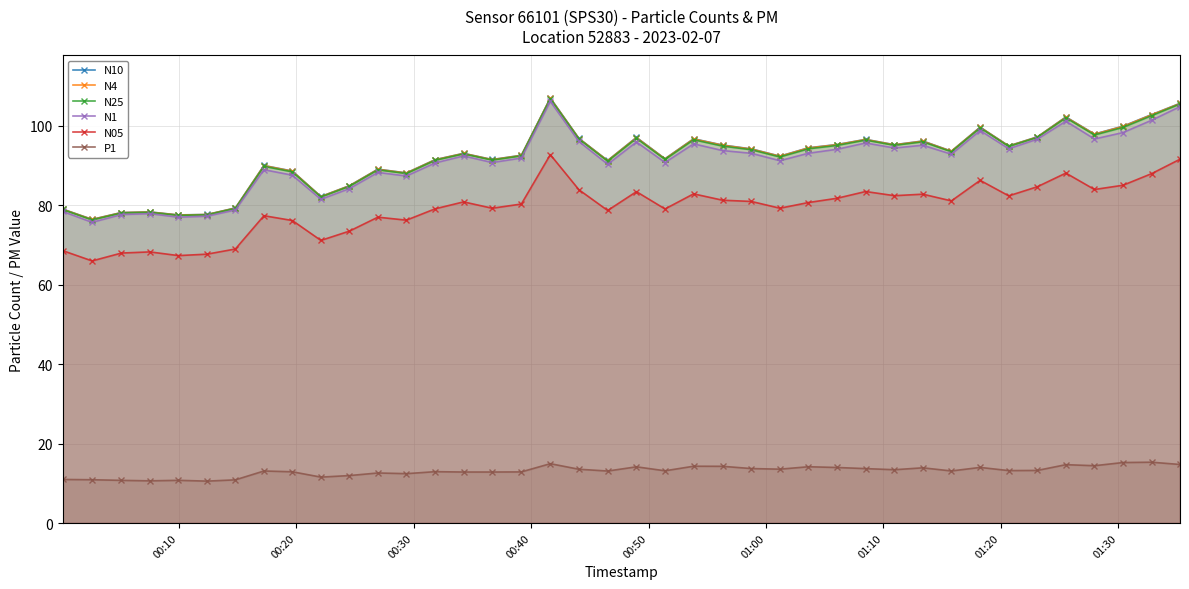

Which series has the widest spread of values?

N10